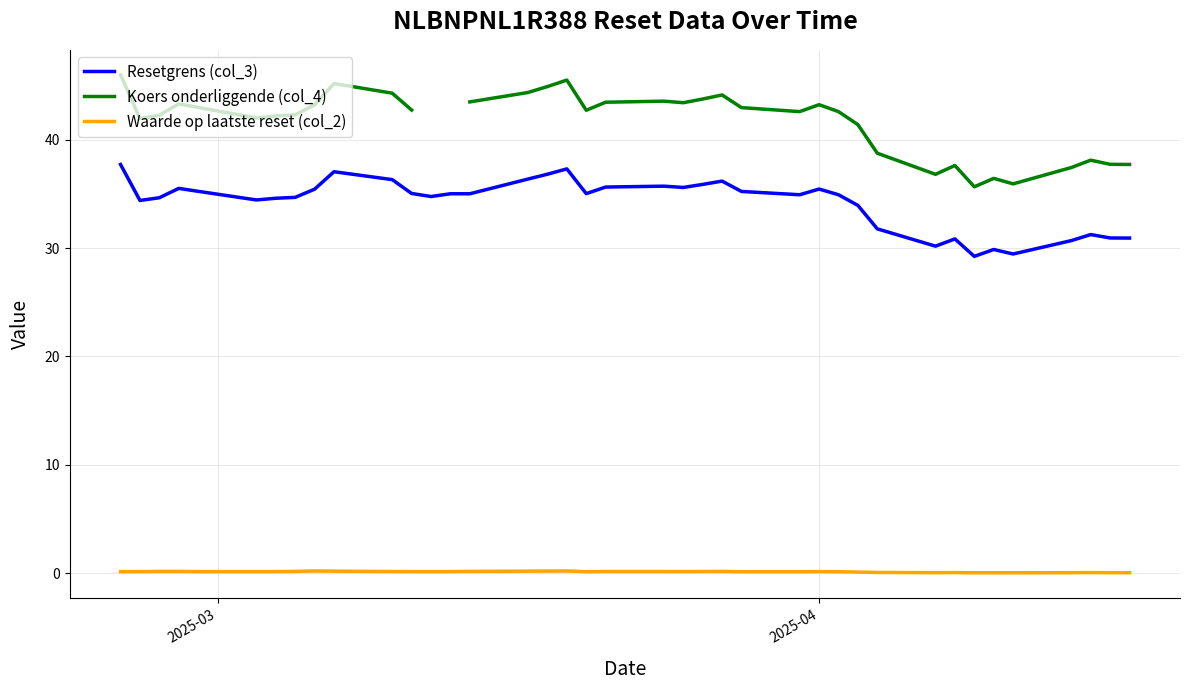

How many distinct data groups are displayed?

3